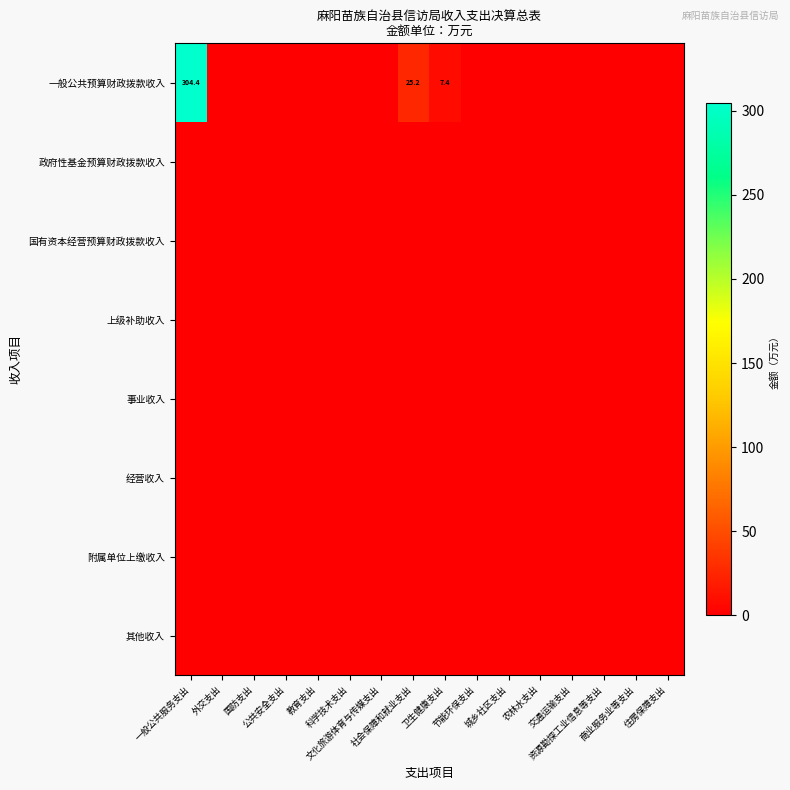

At how many categories does at least one series exceed 174?

1